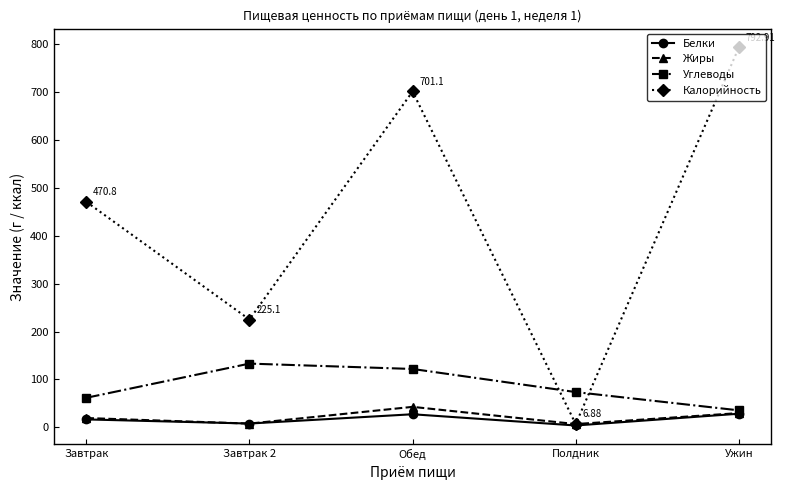

Rank the series by their maximum value, from lowest to highest.

Белки, Жиры, Углеводы, Калорийность